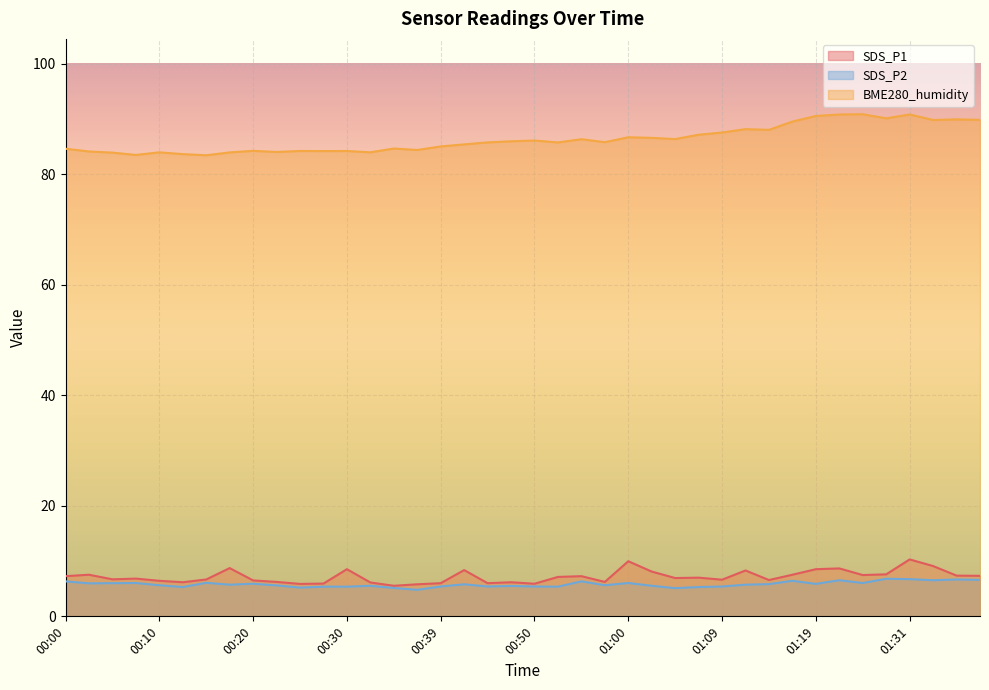

Rank the series by their maximum value, from lowest to highest.

SDS_P2, SDS_P1, BME280_humidity